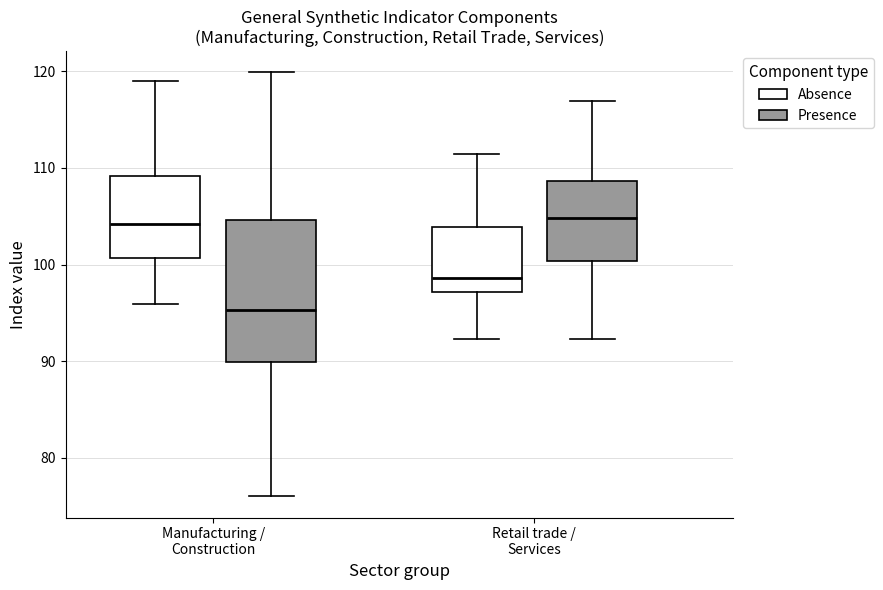

Where does the upper whisker of the box for Manufacturing / Construction (Absence) end on the y-axis? The values are not printed on the chart, so give them approximately, as read against the axis.

119